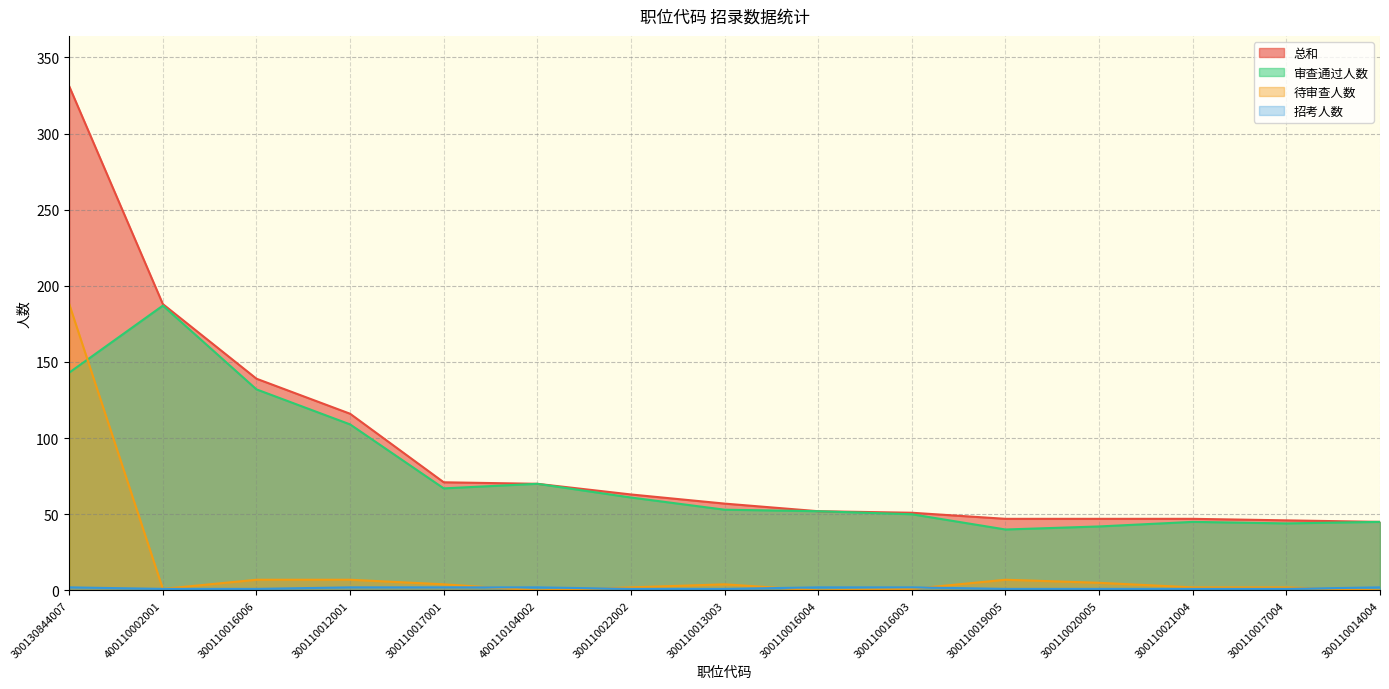

How many times do 审查通过人数 and 待审查人数 cross each other?

1